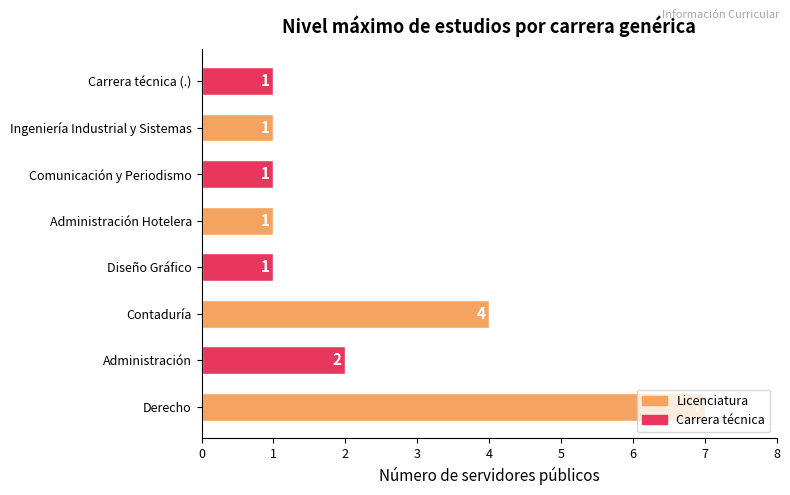

Where is the data nearest to the value 4?

Contaduría